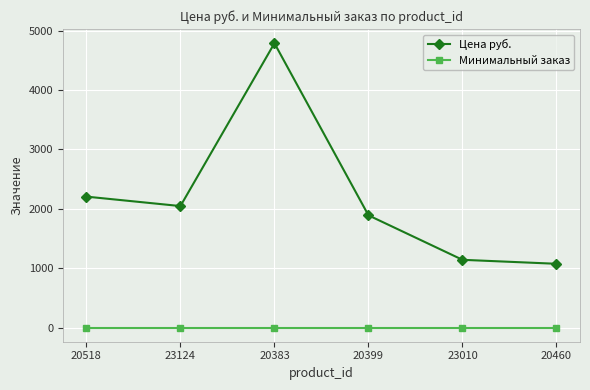

Between 20518 and 20399, which series saw the biggest shift?

Цена руб.